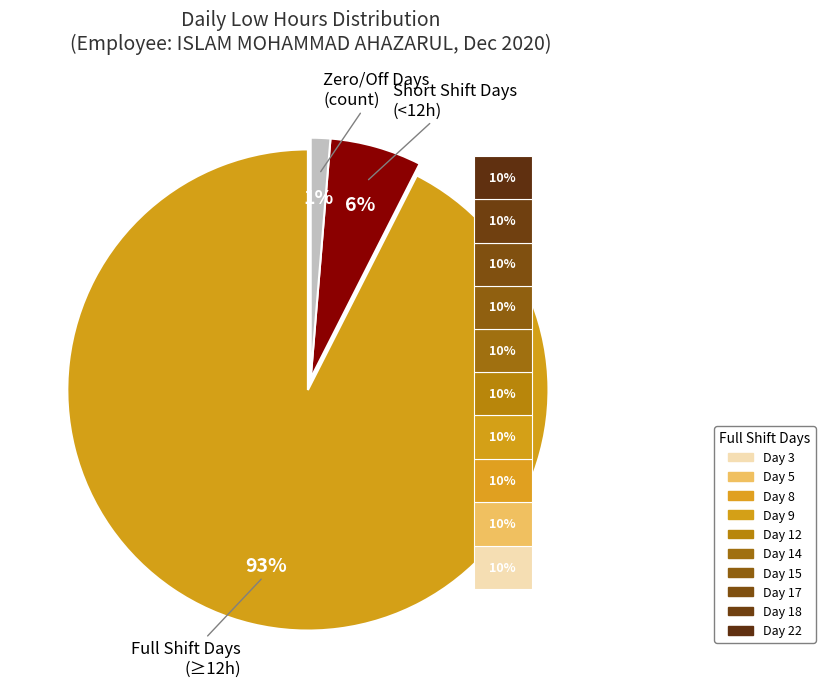

Is it true that Day 22 is 22% of the pie?

False